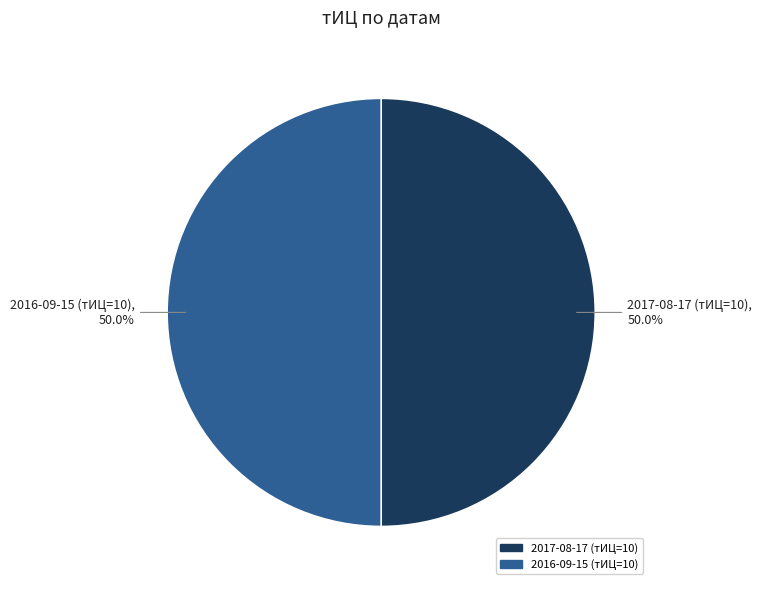

How many slices are in this pie chart?

2